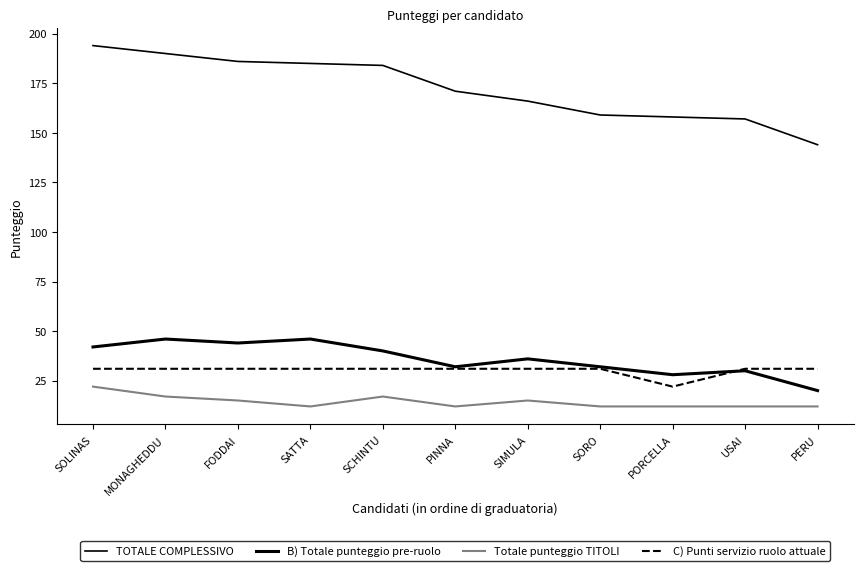

How many lines are shown in the chart?

4